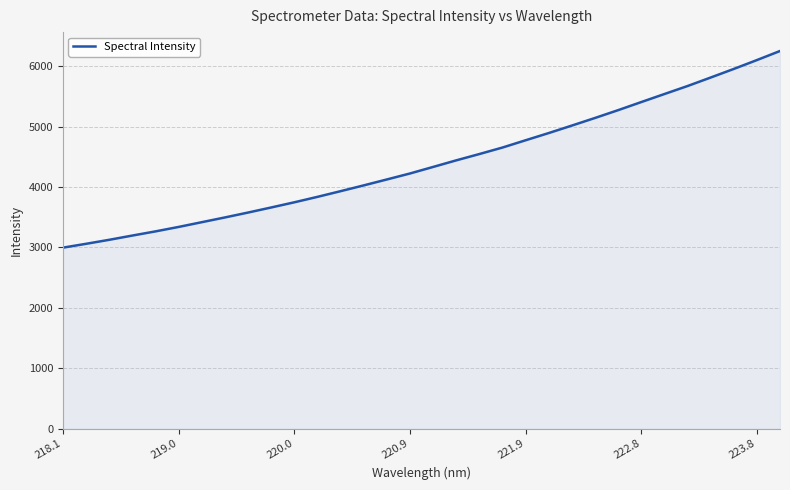

What is the smallest value displayed?

2996.5